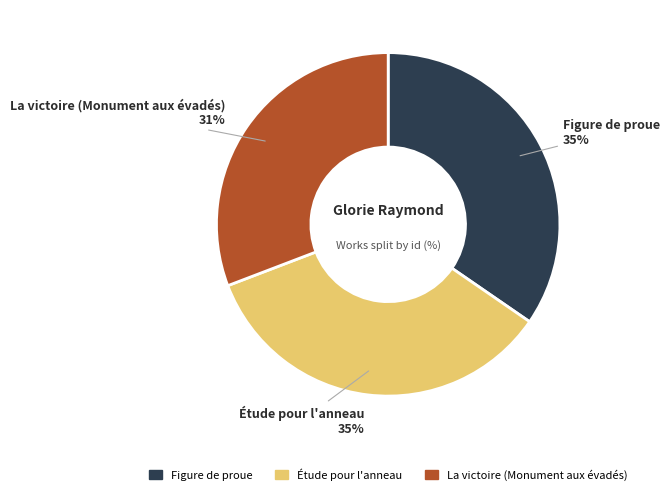

Which category has the smallest portion of the pie?

La victoire (Monument aux évadés)